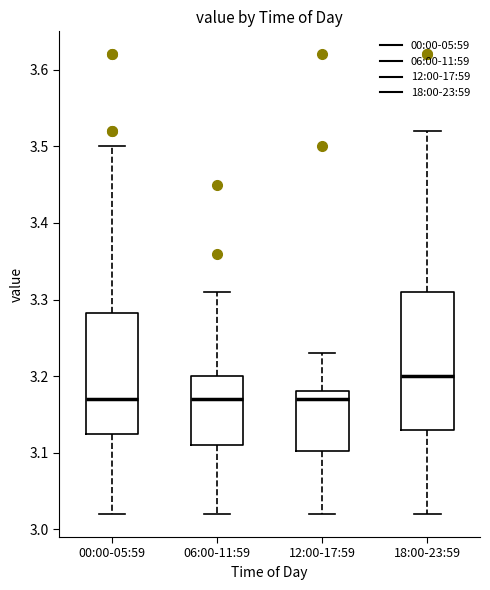

Reading left to right, transcribe this box plot: for each box, give where its median line is, the range the box spans, and where its two whiskers end, as read against the y-axis. The values are not printed on the chart, so give them approximately, as read against the axis.

00:00-05:59: median 3.17, box 3.13 to 3.28, whiskers 3.02 to 3.50
06:00-11:59: median 3.17, box 3.11 to 3.20, whiskers 3.02 to 3.31
12:00-17:59: median 3.17, box 3.10 to 3.18, whiskers 3.02 to 3.23
18:00-23:59: median 3.20, box 3.13 to 3.31, whiskers 3.02 to 3.52